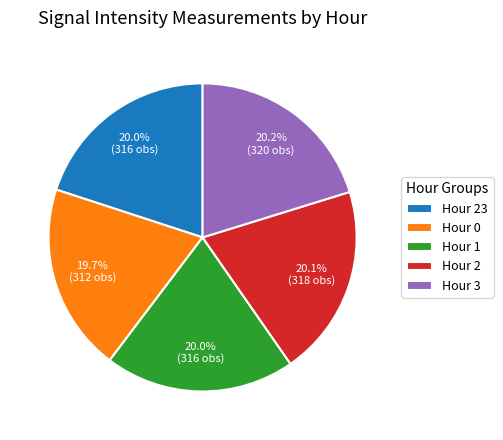

Does Hour 23 account for over 50% of the chart?

No